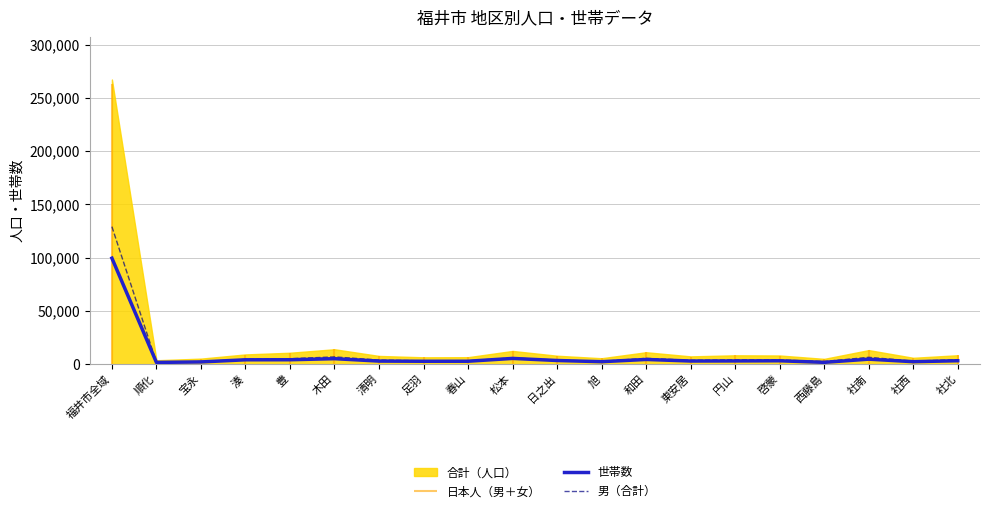

How many interior local peaks does the 世帯数 series have?

5